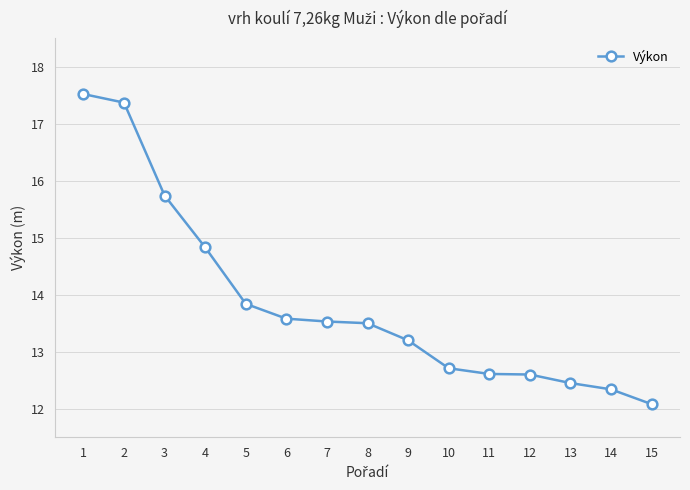

What is the ratio of the value at 10 to the value at 2?

0.7